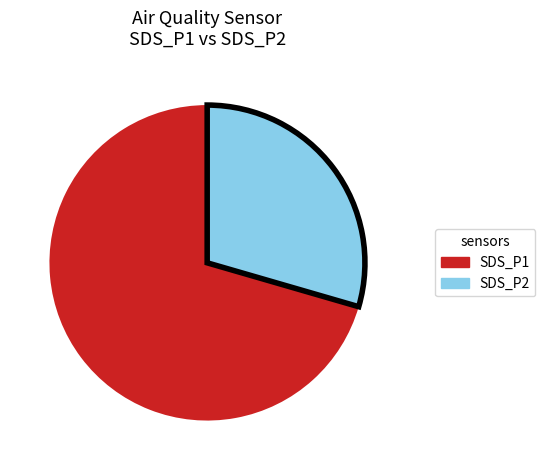

Which category has the biggest portion of the pie?

SDS_P1